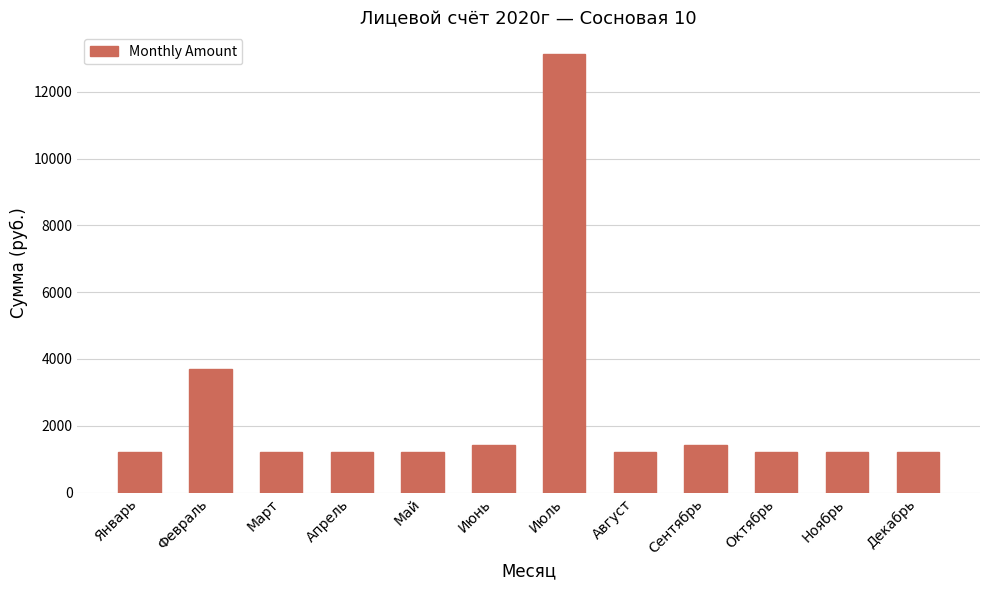

How many data points does each series have?

12